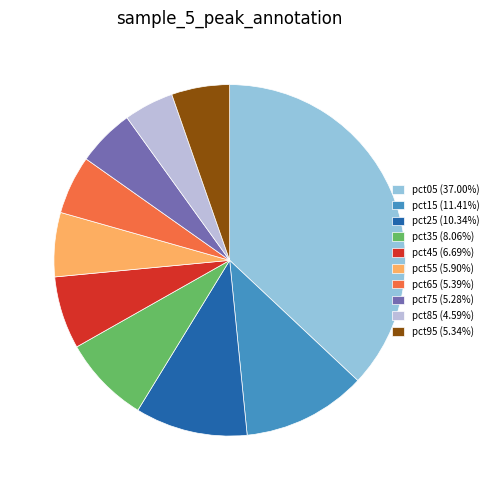

Do pct35 (8.06%) and pct55 (5.90%) together represent more than half of the pie?

No